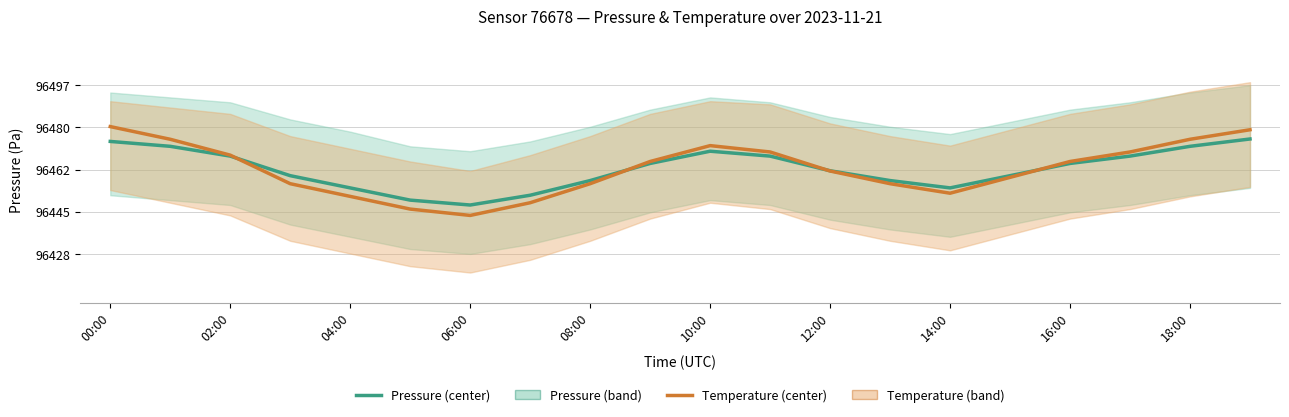

Does the chart have visible grid lines?

Yes